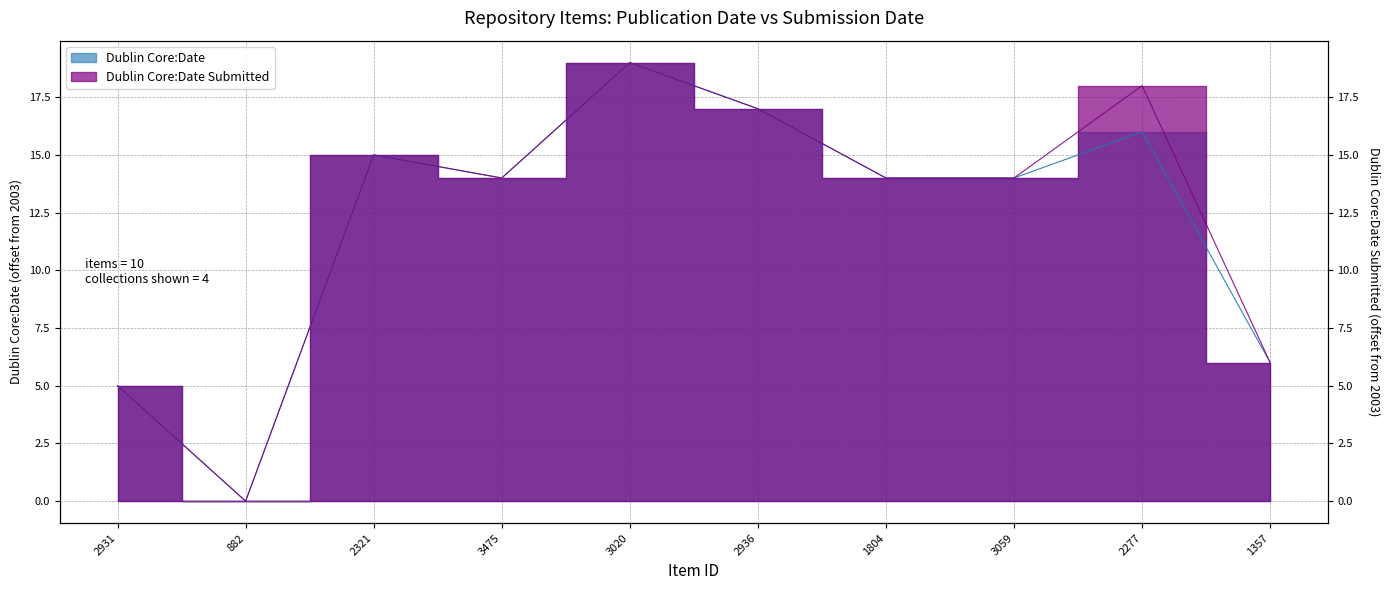

The Dublin Core:Date Submitted series shows 7 at 882. True or false?

False